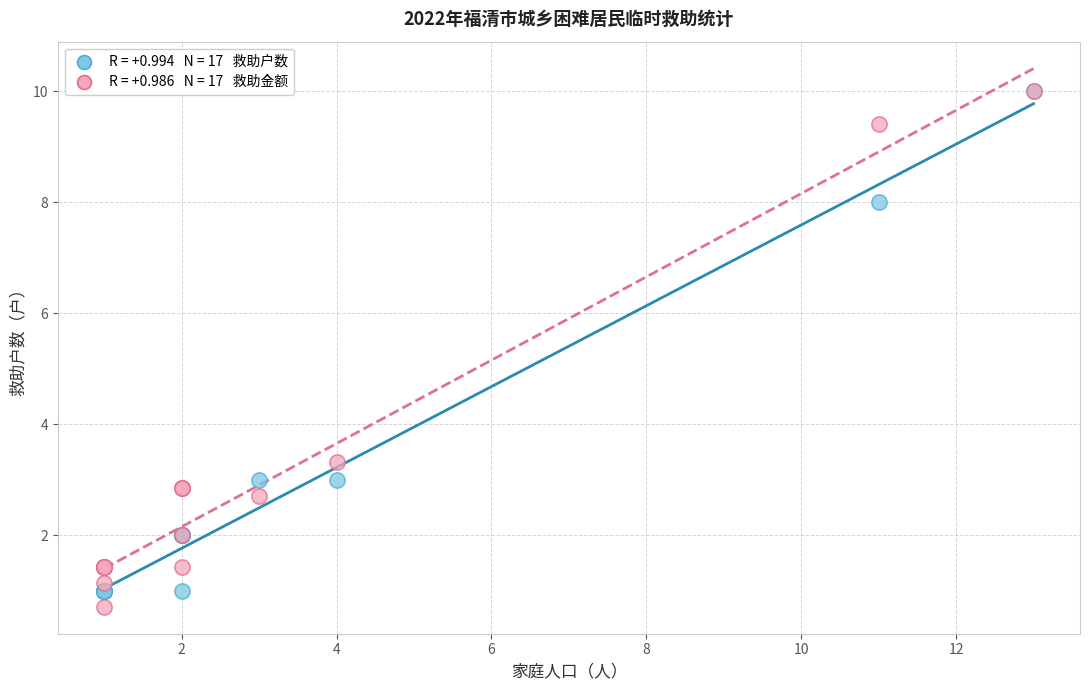

Across all series, what Y value is closest to 5?

3.3